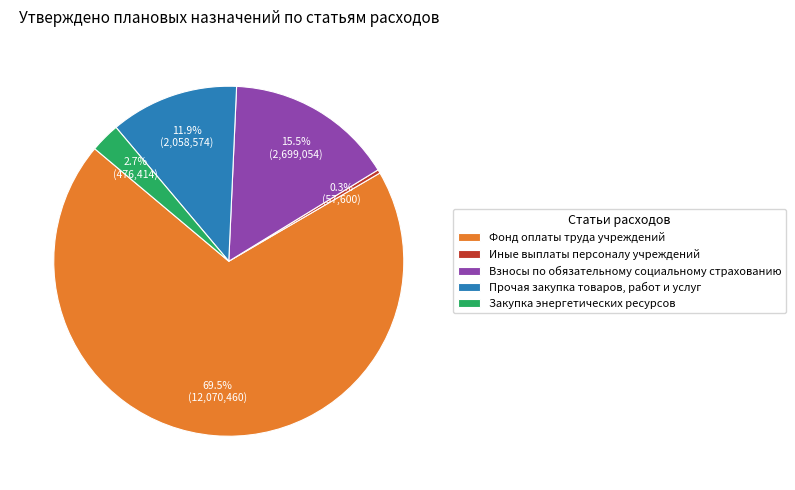

Is it true that Прочая закупка товаров, работ и услуг is 12% of the pie?

True